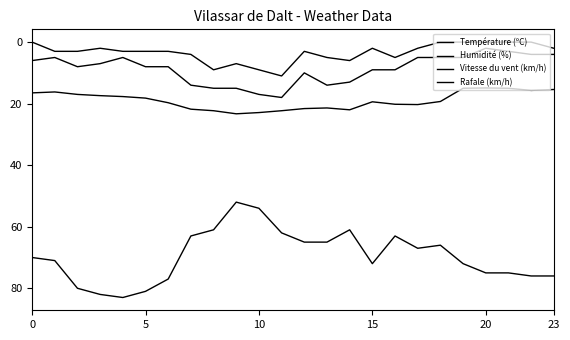

Is this an area chart (filled region under the line)?

No